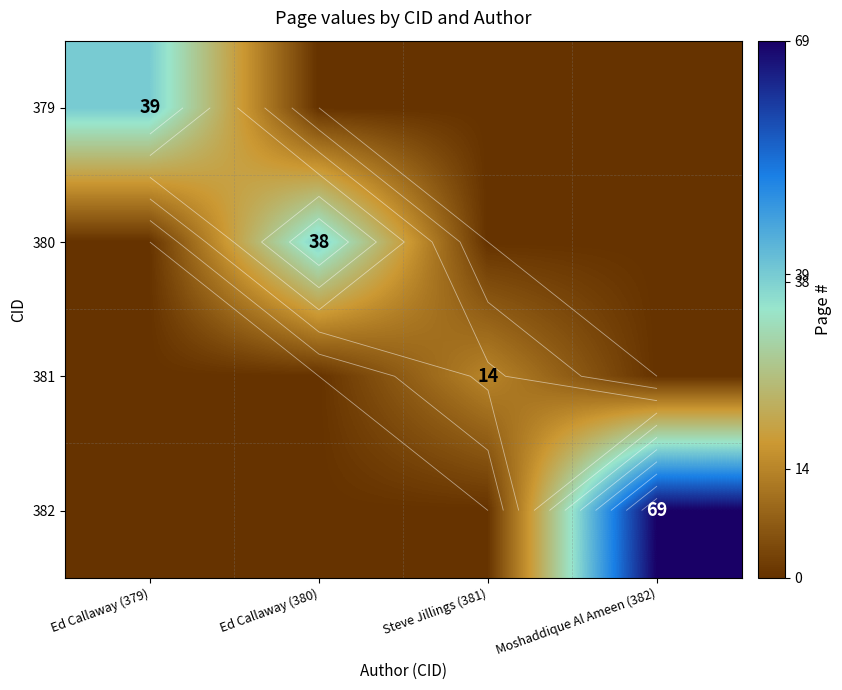

What is the sum of all 380 values?

38